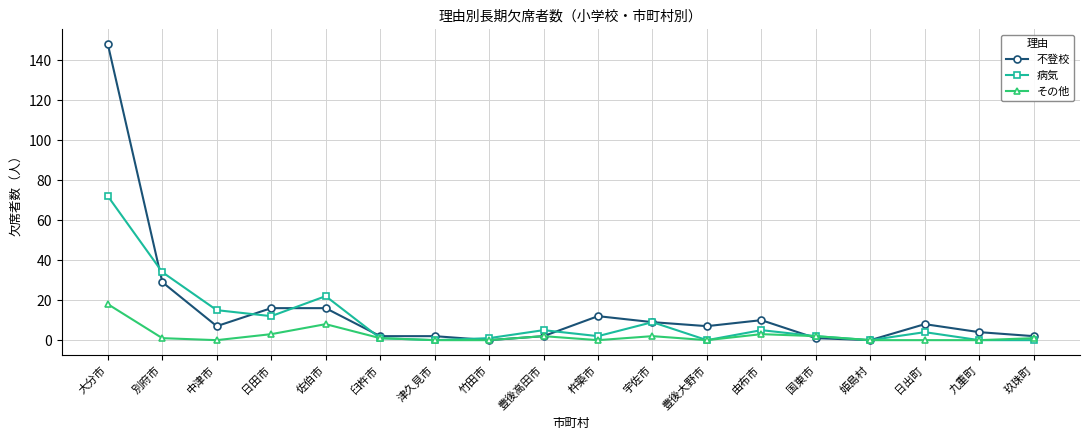

What is the sum of all その他 values?

41